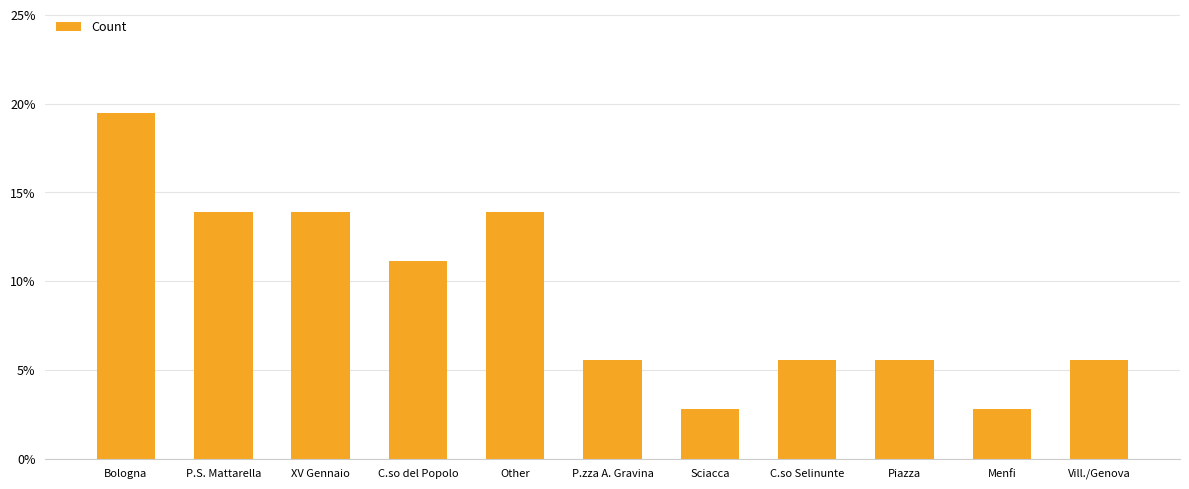

What is the maximum value shown in the chart?

19.4